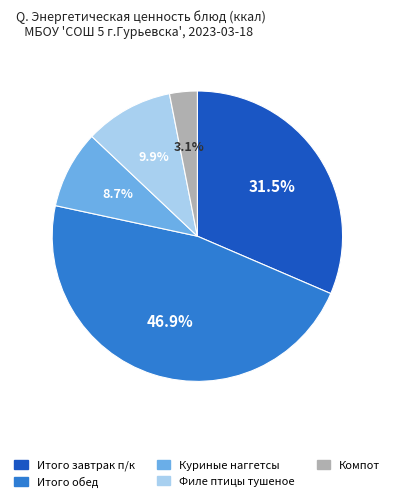

True or false: Итого обед accounts for 60% of the total.

False